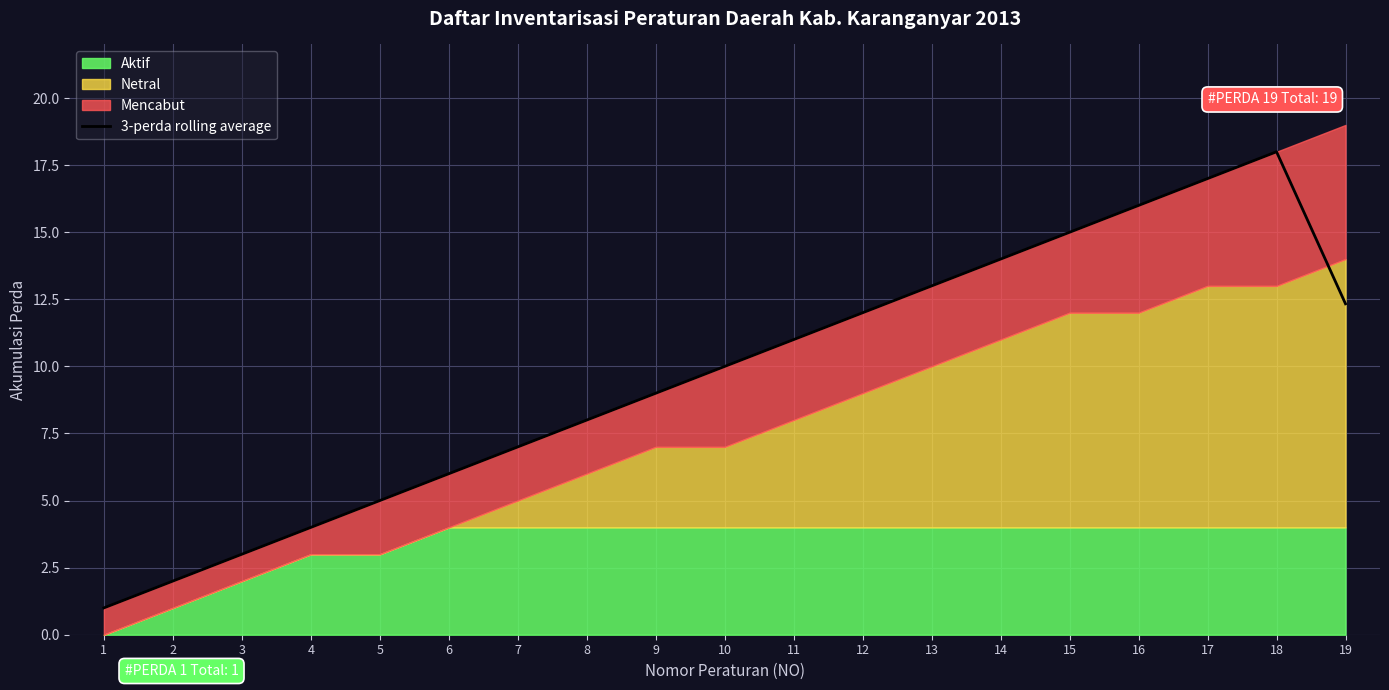

Rank the categories by value from lowest to highest.

1, 2, 3, 4, 5, 6, 7, 8, 9, 10, 11, 12, 19, 13, 14, 15, 16, 17, 18